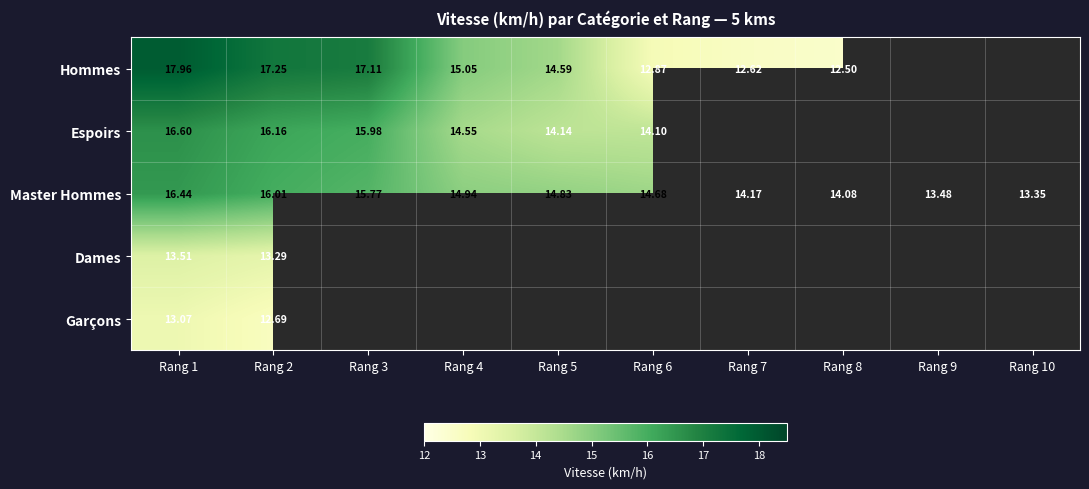

The value of Dames at Rang 2 is 13.3. True or false?

True